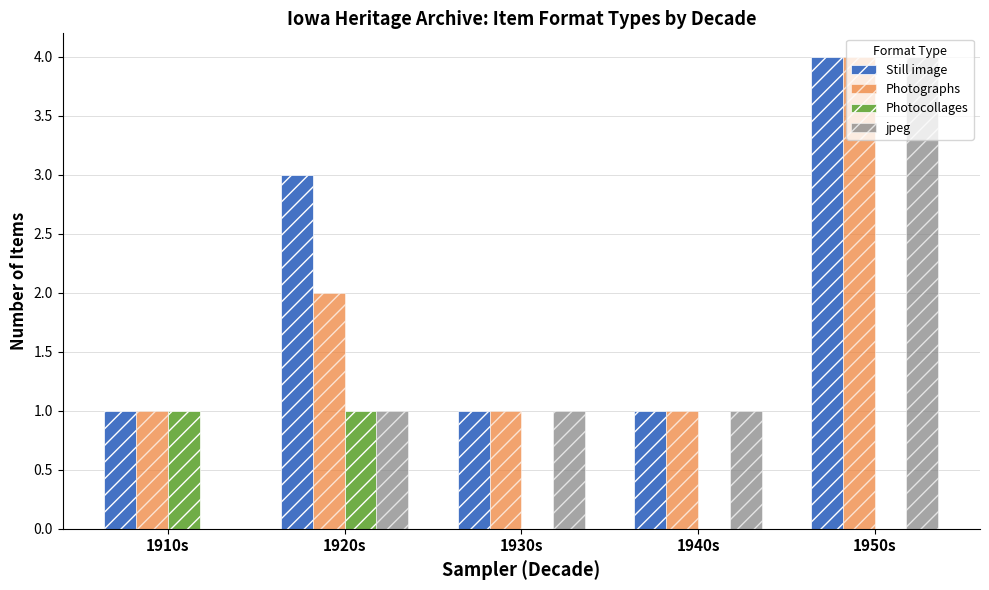

Which series has the largest range (max minus min)?

jpeg